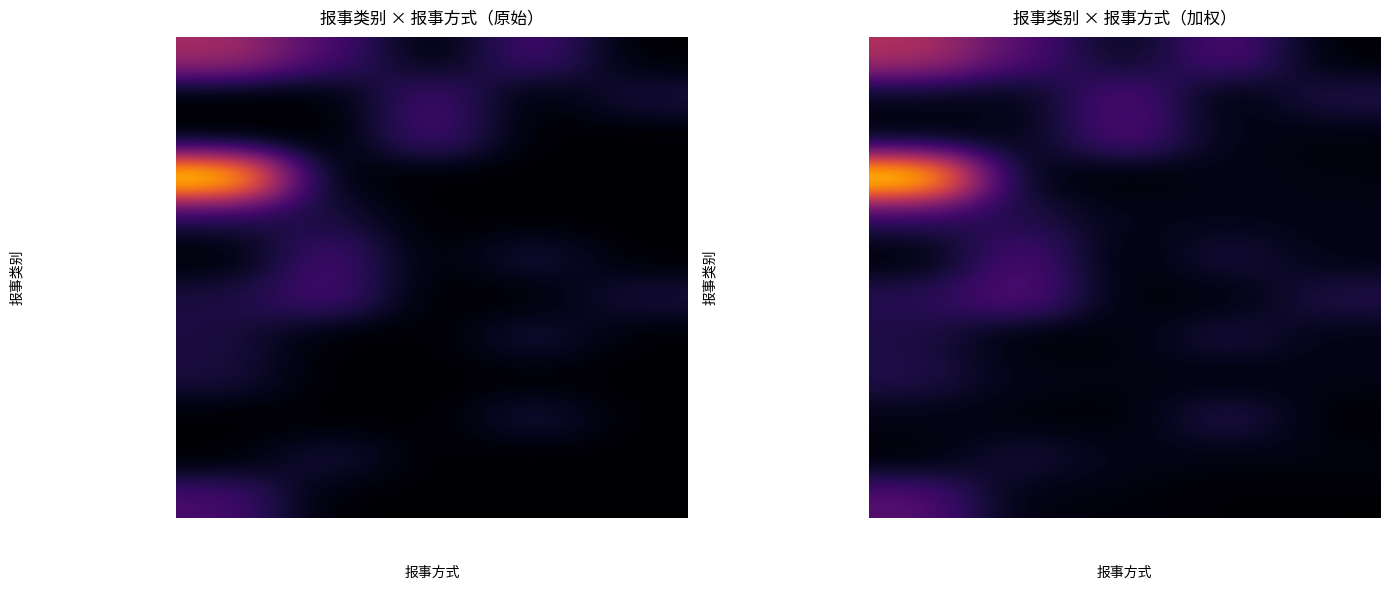

What is the sum of all 电类-线路检修 values?

3.4